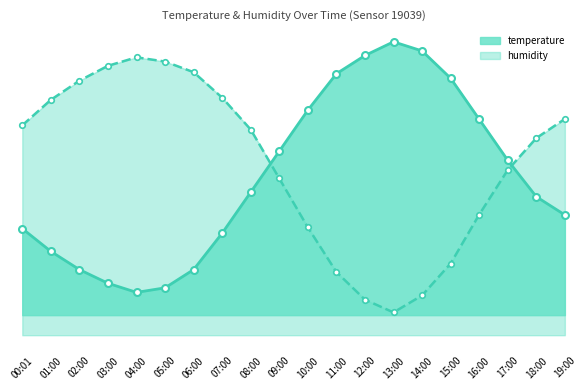

Rank the categories by humidity value from highest to lowest.

04:00, 05:00, 03:00, 06:00, 02:00, 07:00, 01:00, 19:00, 00:01, 08:00, 18:00, 17:00, 09:00, 16:00, 10:00, 15:00, 11:00, 14:00, 12:00, 13:00